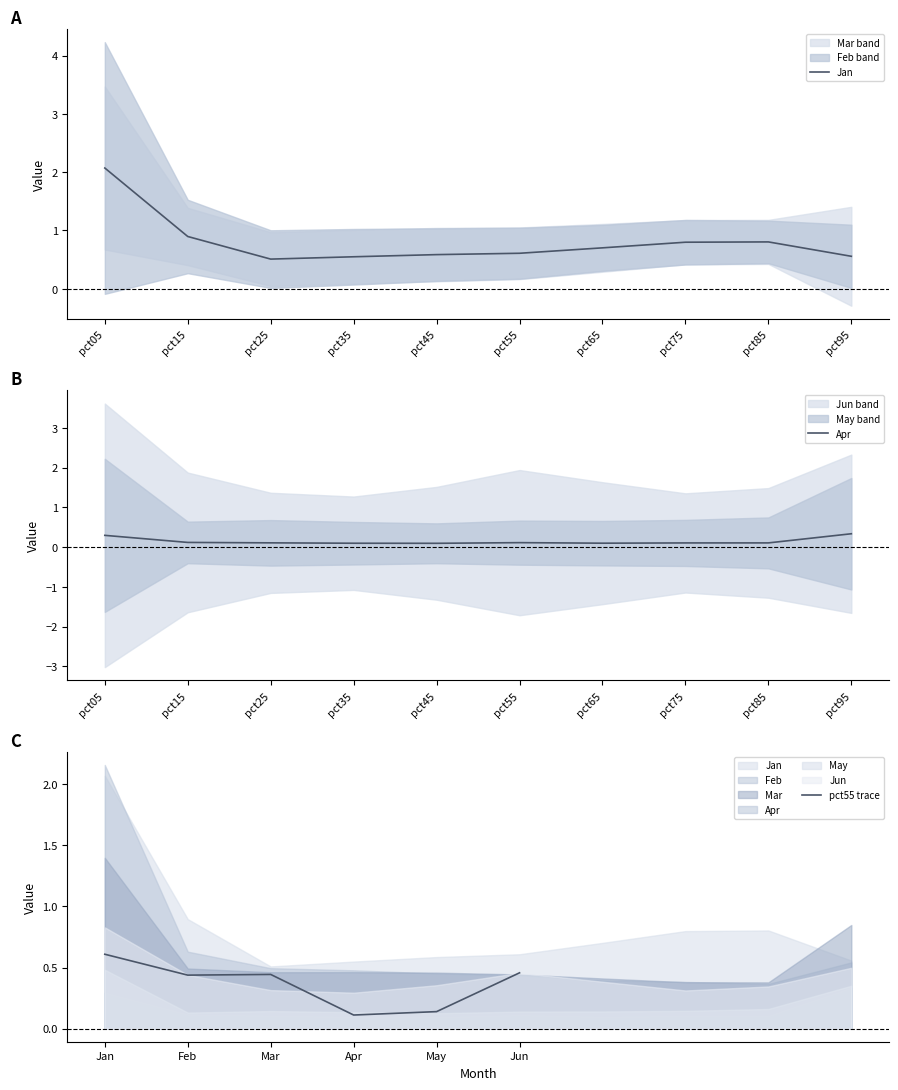

How many interior local valleys does the Apr series have?

2